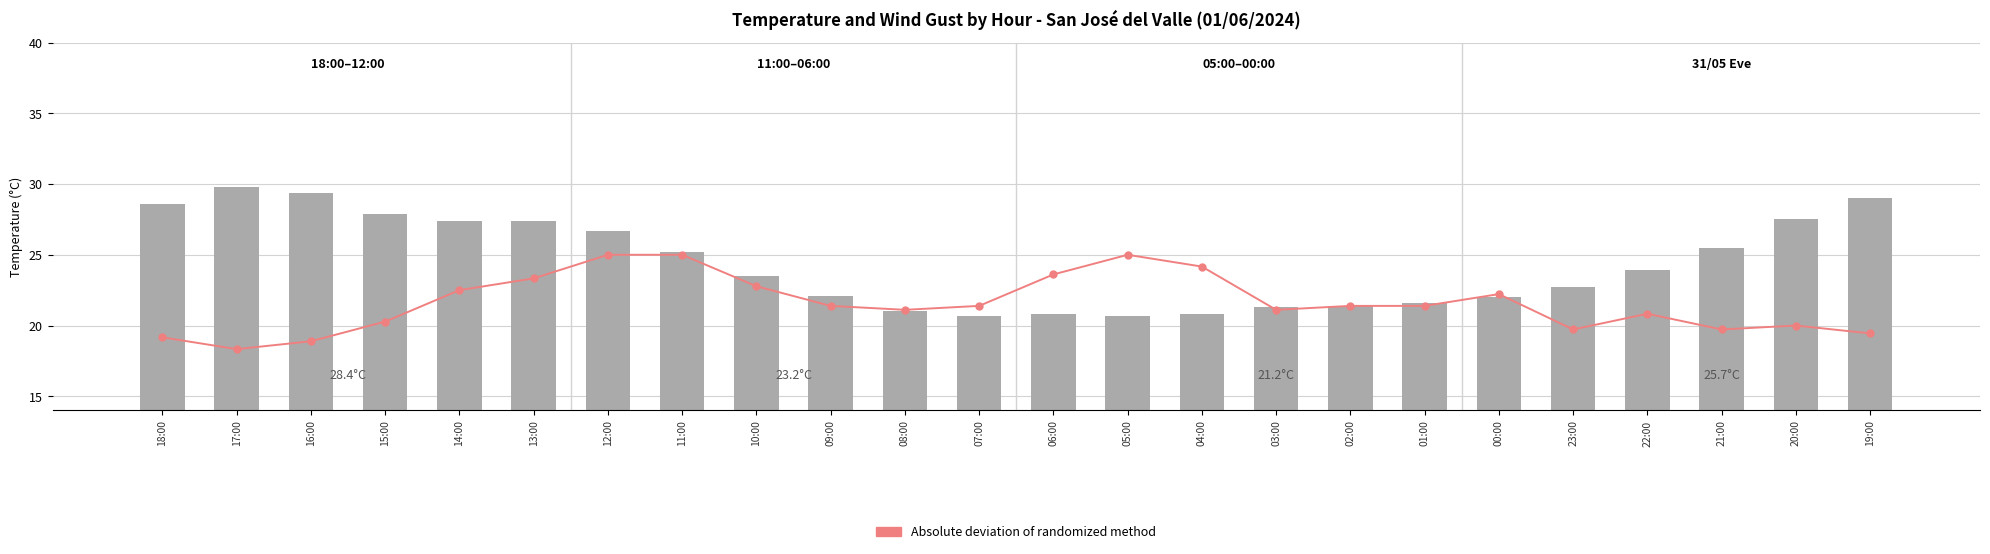

Which series has the largest total across all categories?

Temperatura (oC)